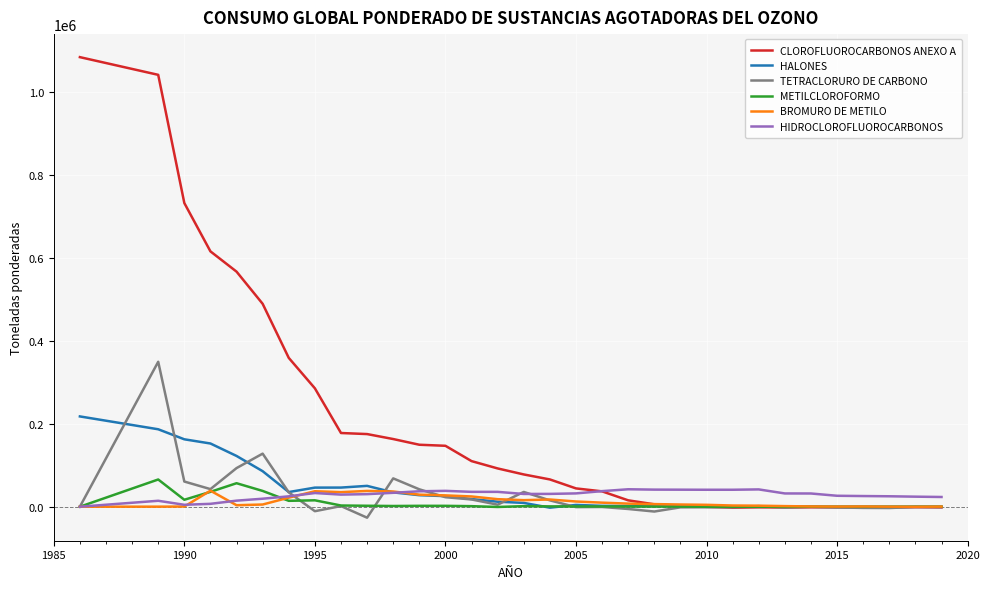

Which series has the largest total across all categories?

CLOROFLUOROCARBONOS ANEXO A